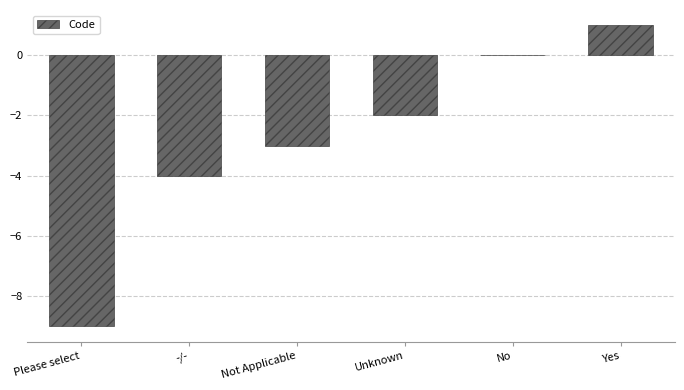

True or false: the data shows -6 at -/-.

False